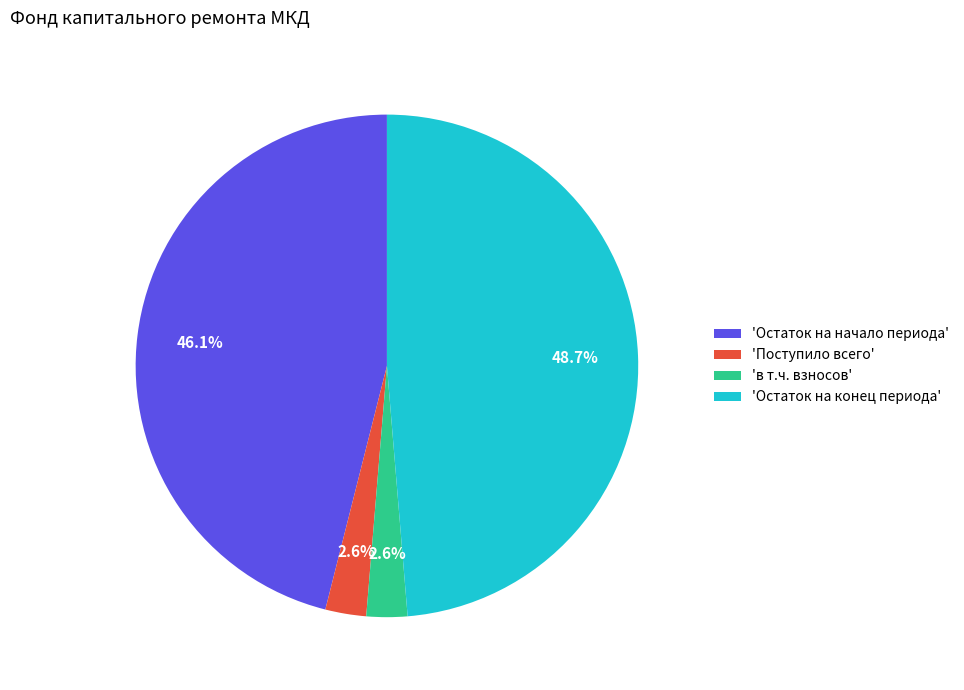

Between 'Поступило всего' and 'Остаток на конец периода', which is larger?

'Остаток на конец периода'